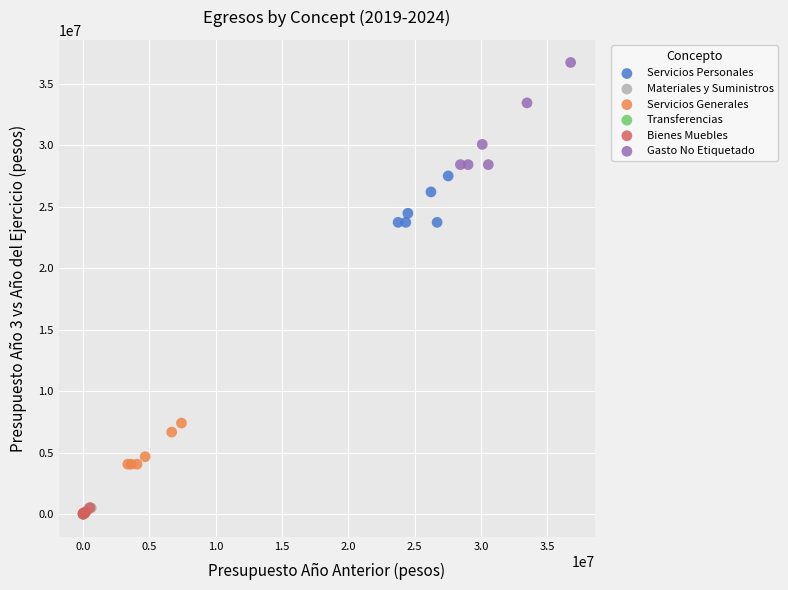

Which series contains the highest Y value?

Gasto No Etiquetado